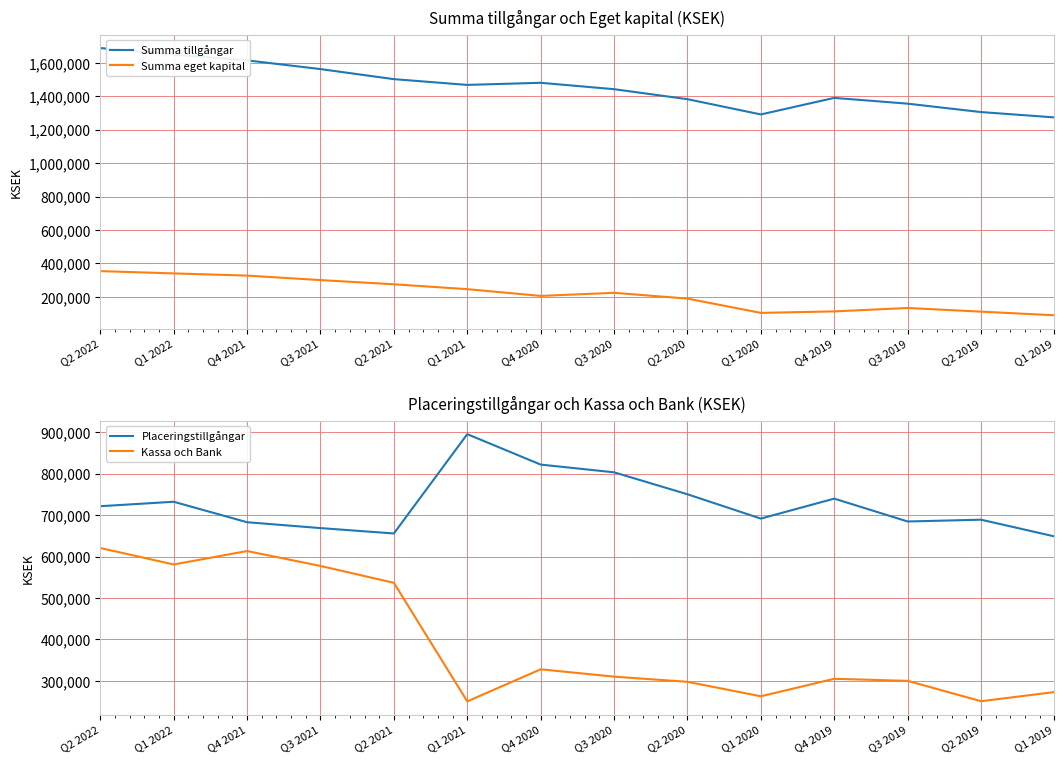

Where does the Placeringstillgångar series first go above 721202?

Q1 2022